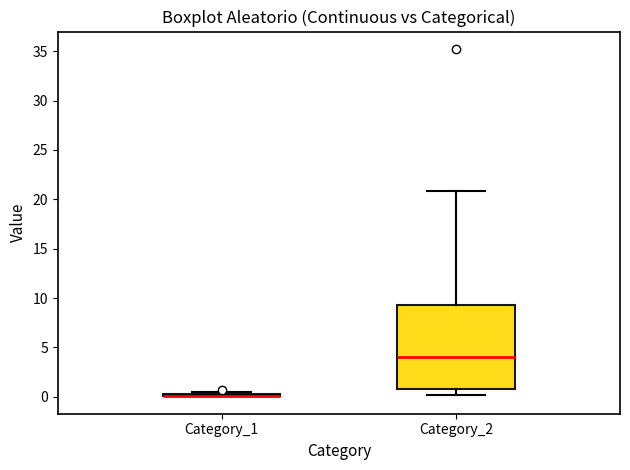

Which box is the tallest, from its lower edge to its upper edge?

Category_2